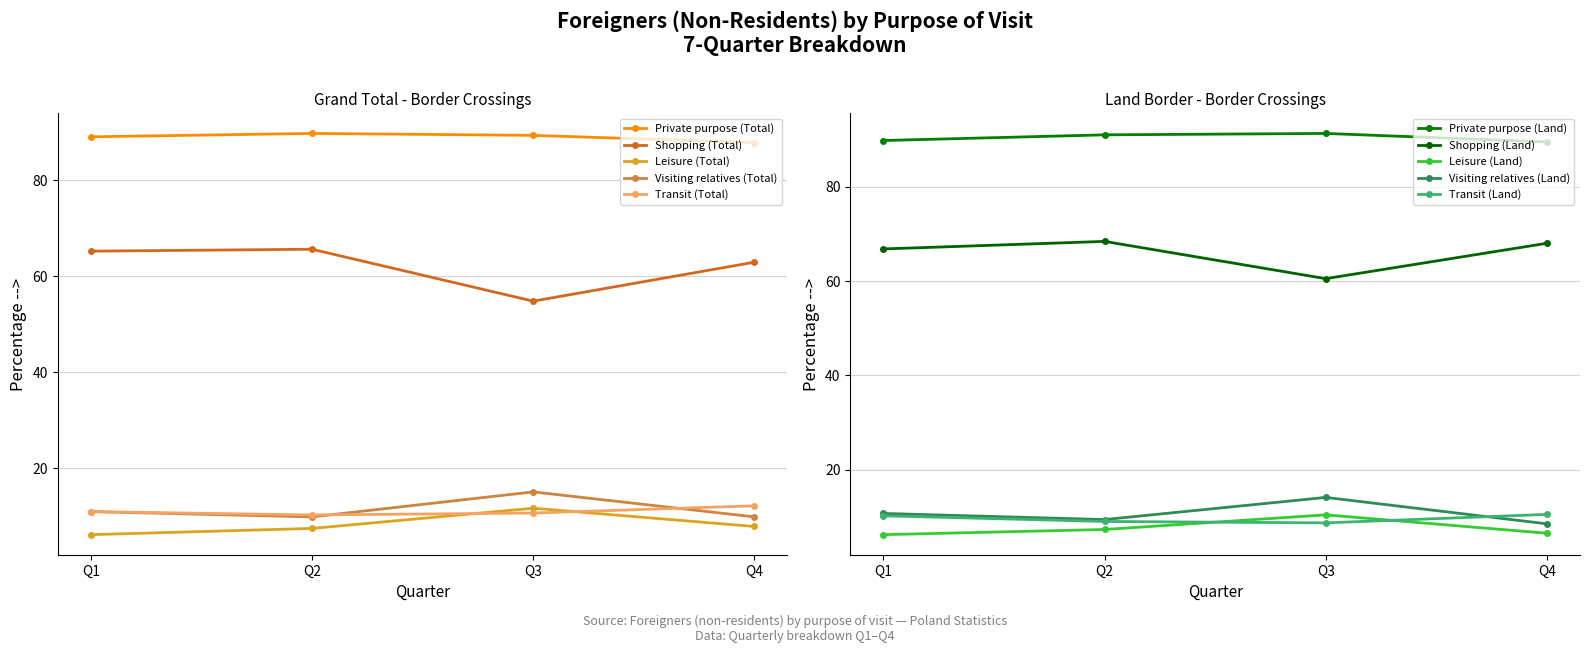

Is the value of Leisure (Total) at Q4 greater than the value of Private purpose (Total) at Q4?

No